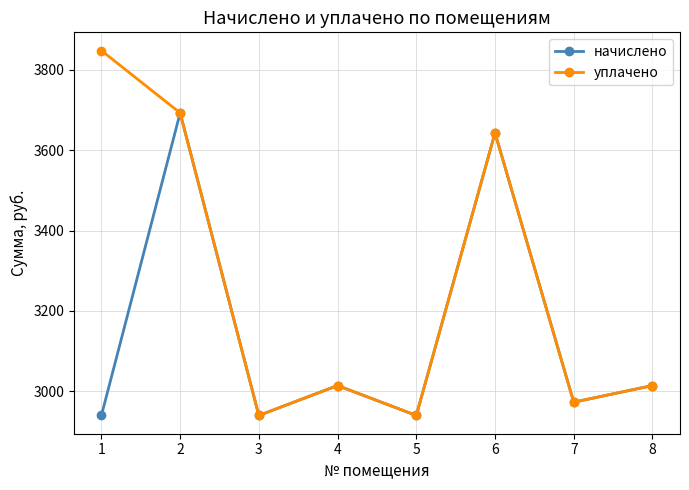

How many categories are shown in the chart?

8